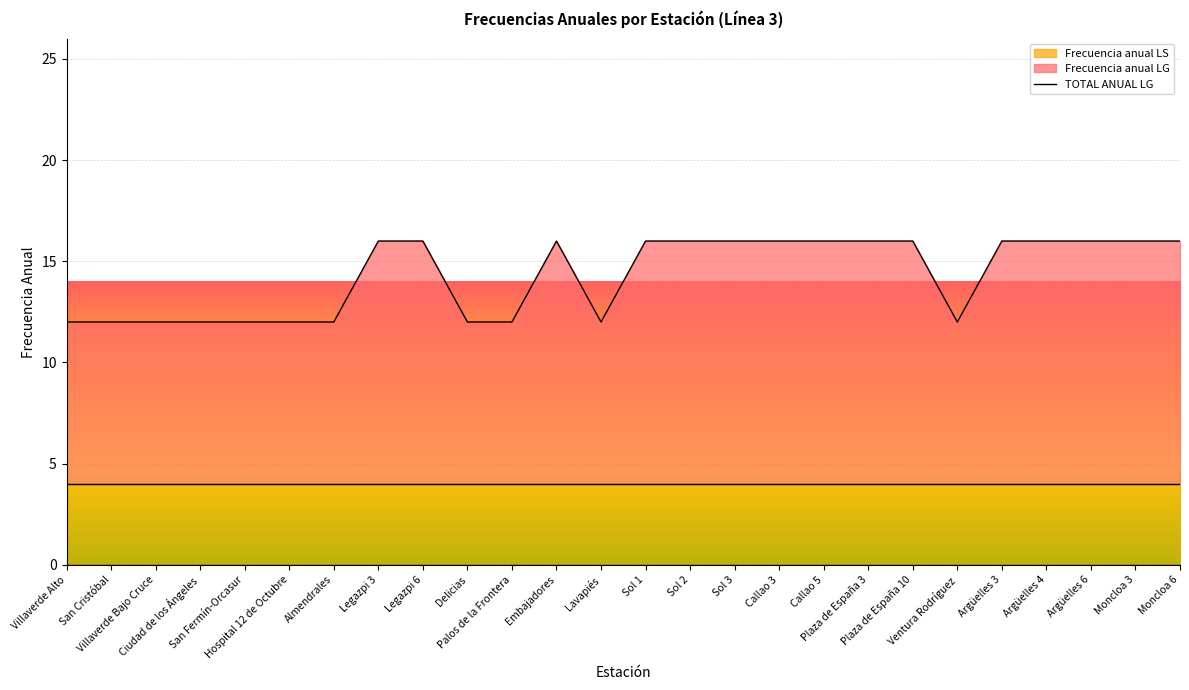

What is the spread (max minus min) of values at Sol 1?

12